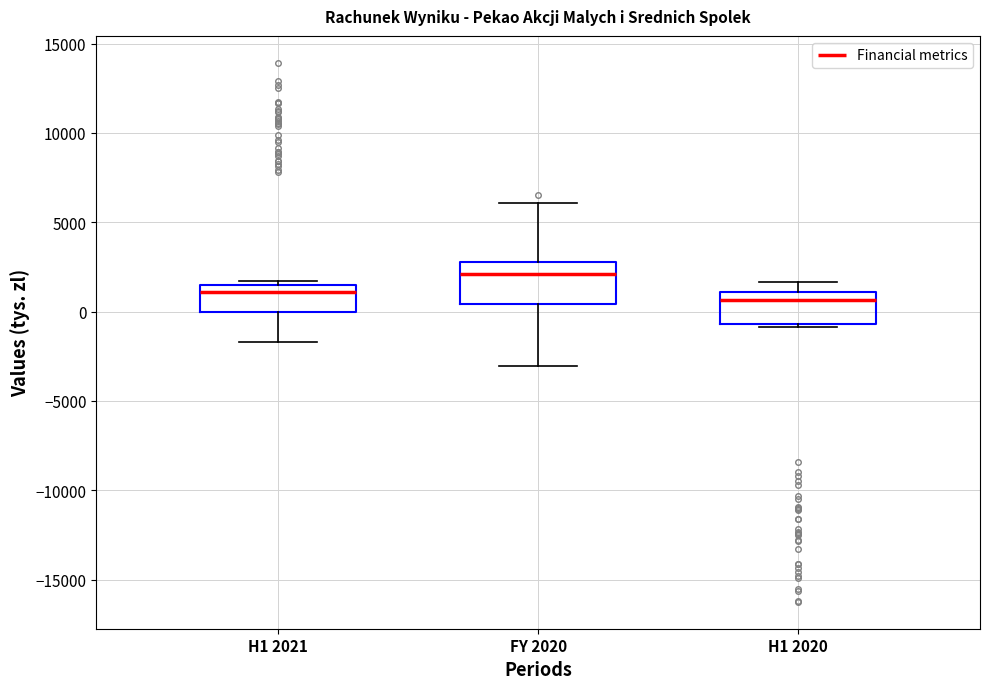

Reading left to right, transcribe this box plot: for each box, give where its median line is, the range the box spans, and where its two whiskers end, as read against the y-axis. The values are not printed on the chart, so give them approximately, as read against the axis.

H1 2021: median 1000, box 0 to 1500, whiskers -1500 to 1500 (just above the box's upper edge)
FY 2020: median 2000, box 500 to 3000, whiskers -3000 to 6000
H1 2020: median 500, box -500 to 1000, whiskers -1000 to 1500